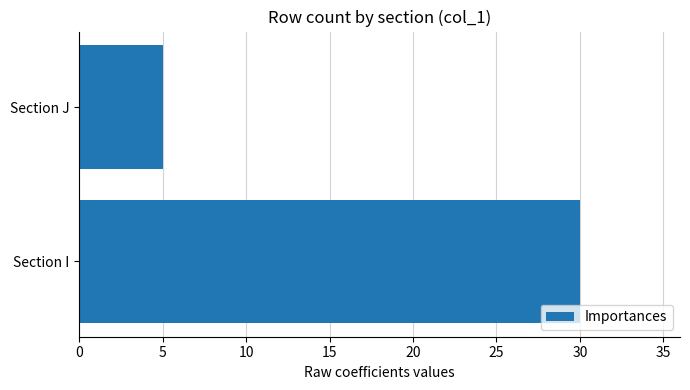

Between Section I and Section J, which is larger?

Section I